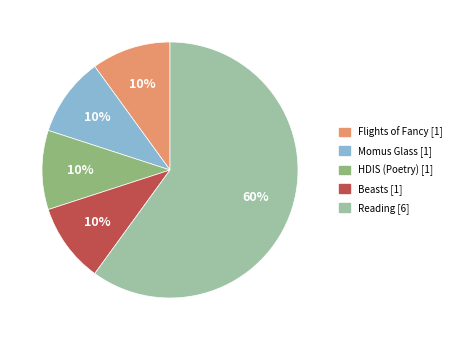

Does Reading [6] represent more than half of the total?

Yes